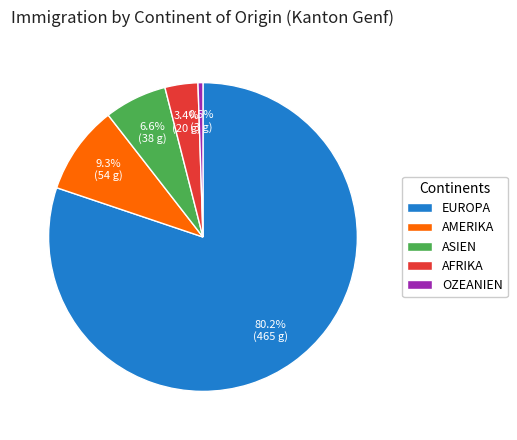

Is there any slice that represents more than half of the pie?

Yes